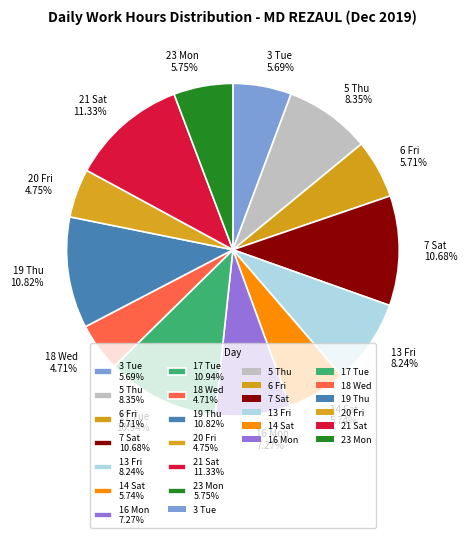

The 3 Tue slice represents 6% of the pie. True or false?

True